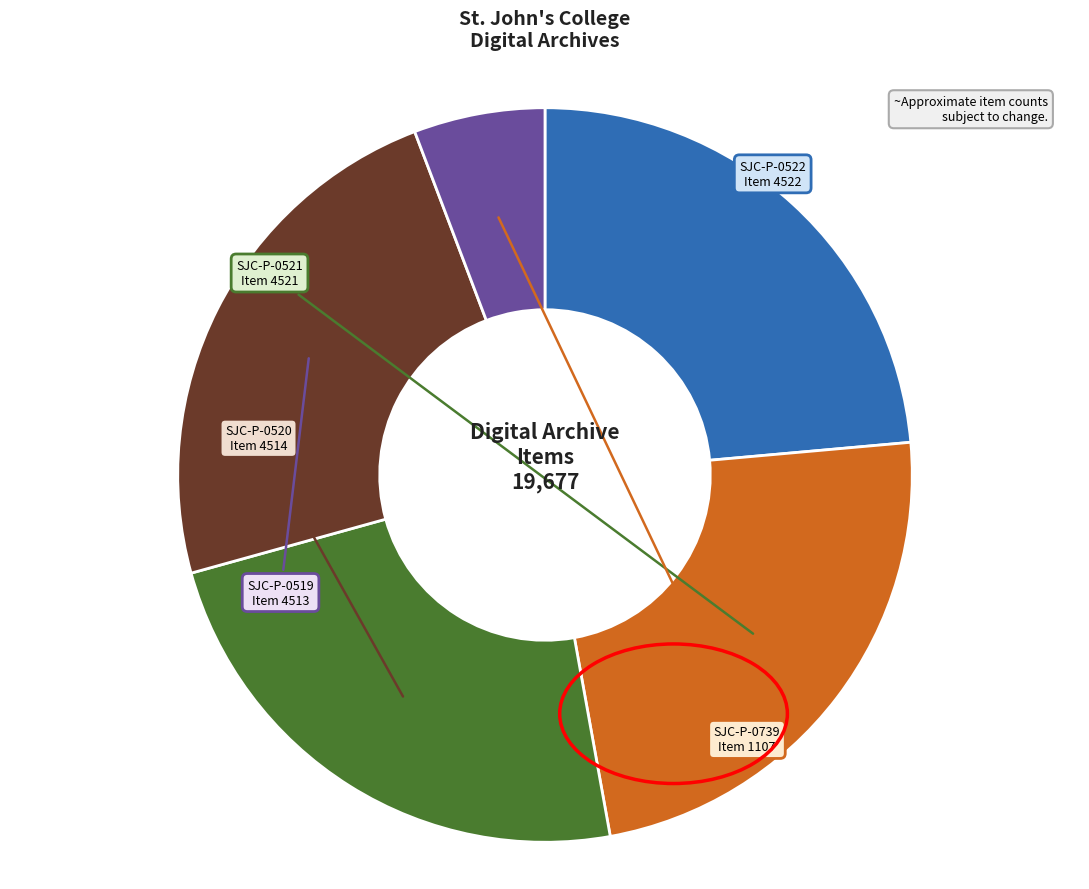

What is the smallest slice in the pie chart?

SJC-P-0739
(Item 1107)